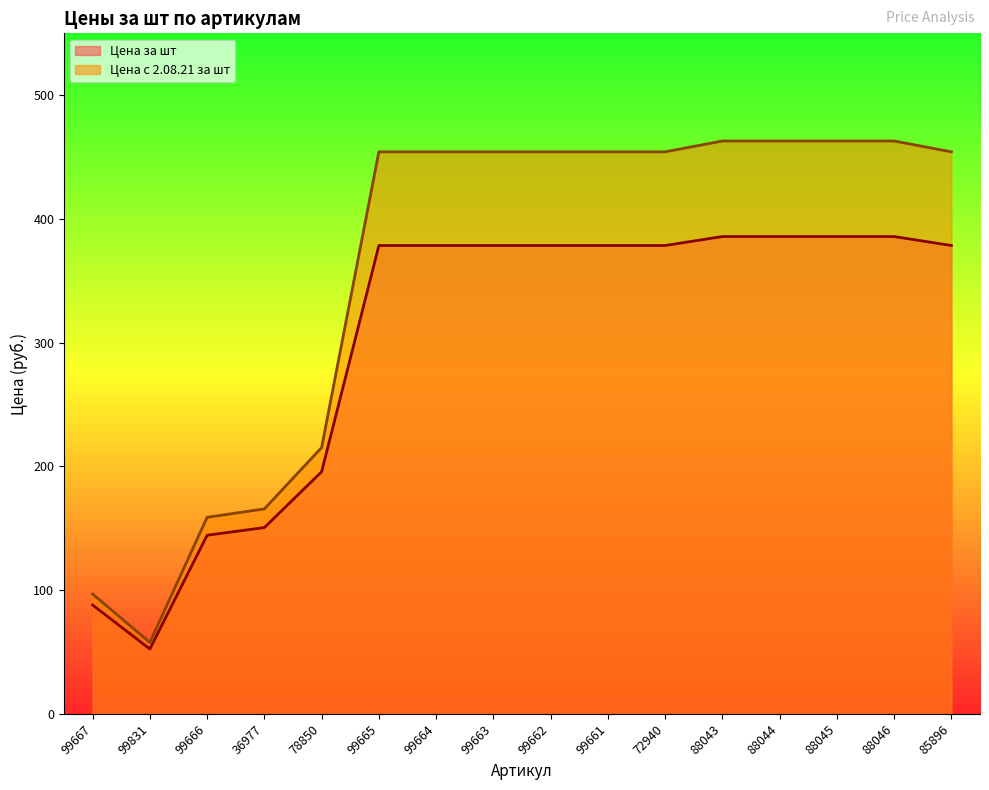

Reading left to right, transcribe all the data shown in this chart.

Цена за шт: 99667=87.9	99831=52.4	99666=144.3	36977=150.5	78850=195.6	99665=378.5	99664=378.5	99663=378.5	99662=378.5	99661=378.5	72940=378.5	88043=385.8	88044=385.8	88045=385.8	88046=385.8	85896=378.5
Цена с 2.08.21 за шт: 99667=96.8	99831=57.7	99666=158.8	36977=165.6	78850=215.2	99665=454.2	99664=454.2	99663=454.2	99662=454.2	99661=454.2	72940=454.2	88043=463.0	88044=463.0	88045=463.0	88046=463.0	85896=454.2